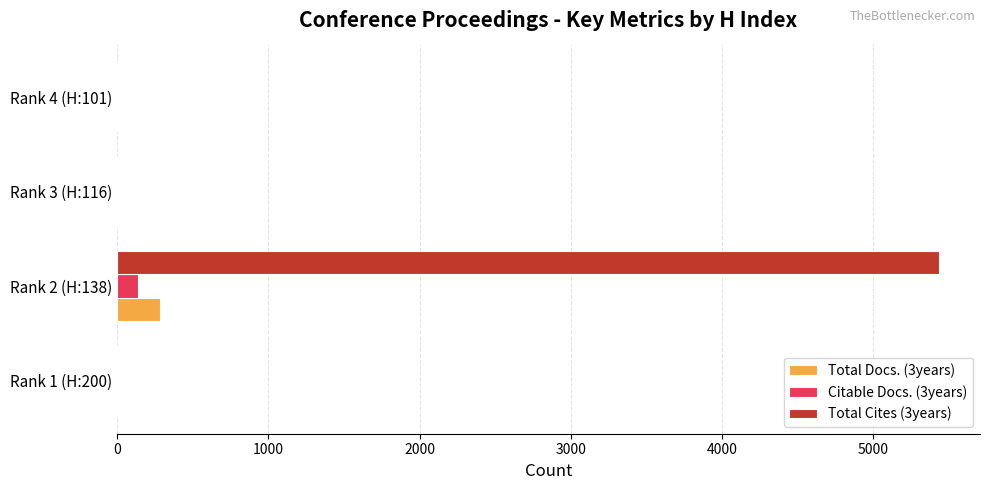

At which category is the sum across all series the highest?

Rank 2 (H:138)